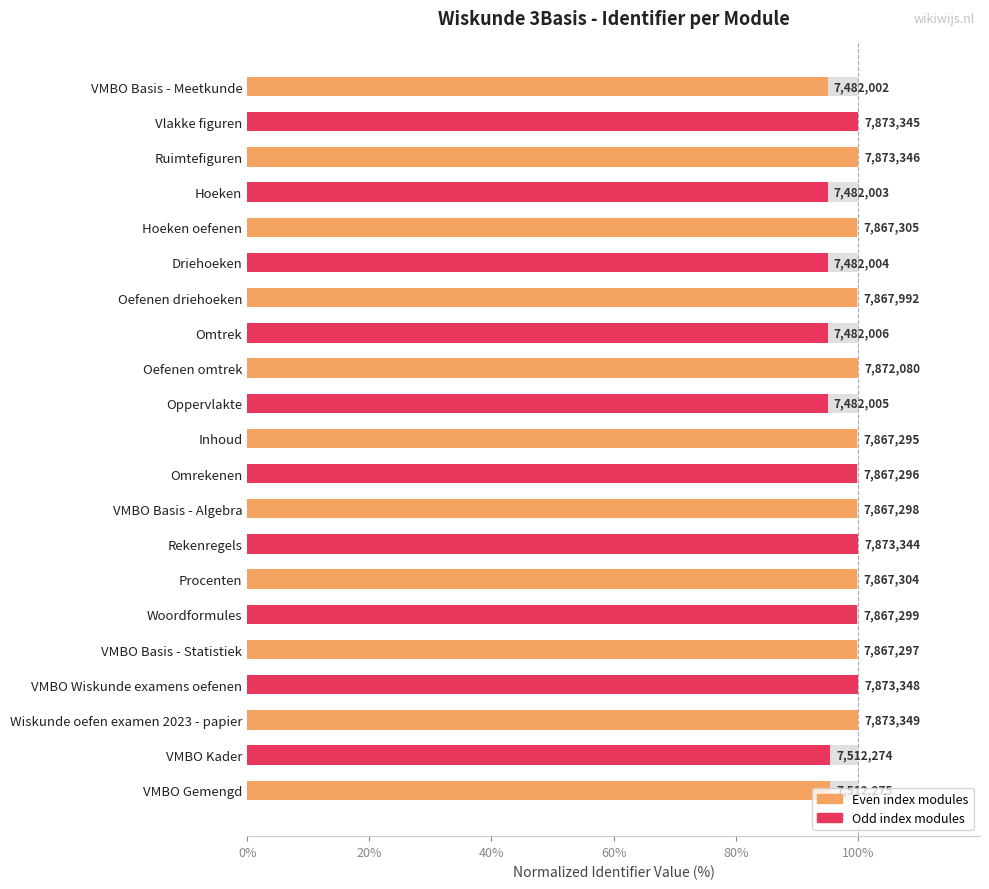

What is the value of the 1st bar from the left?

95.0